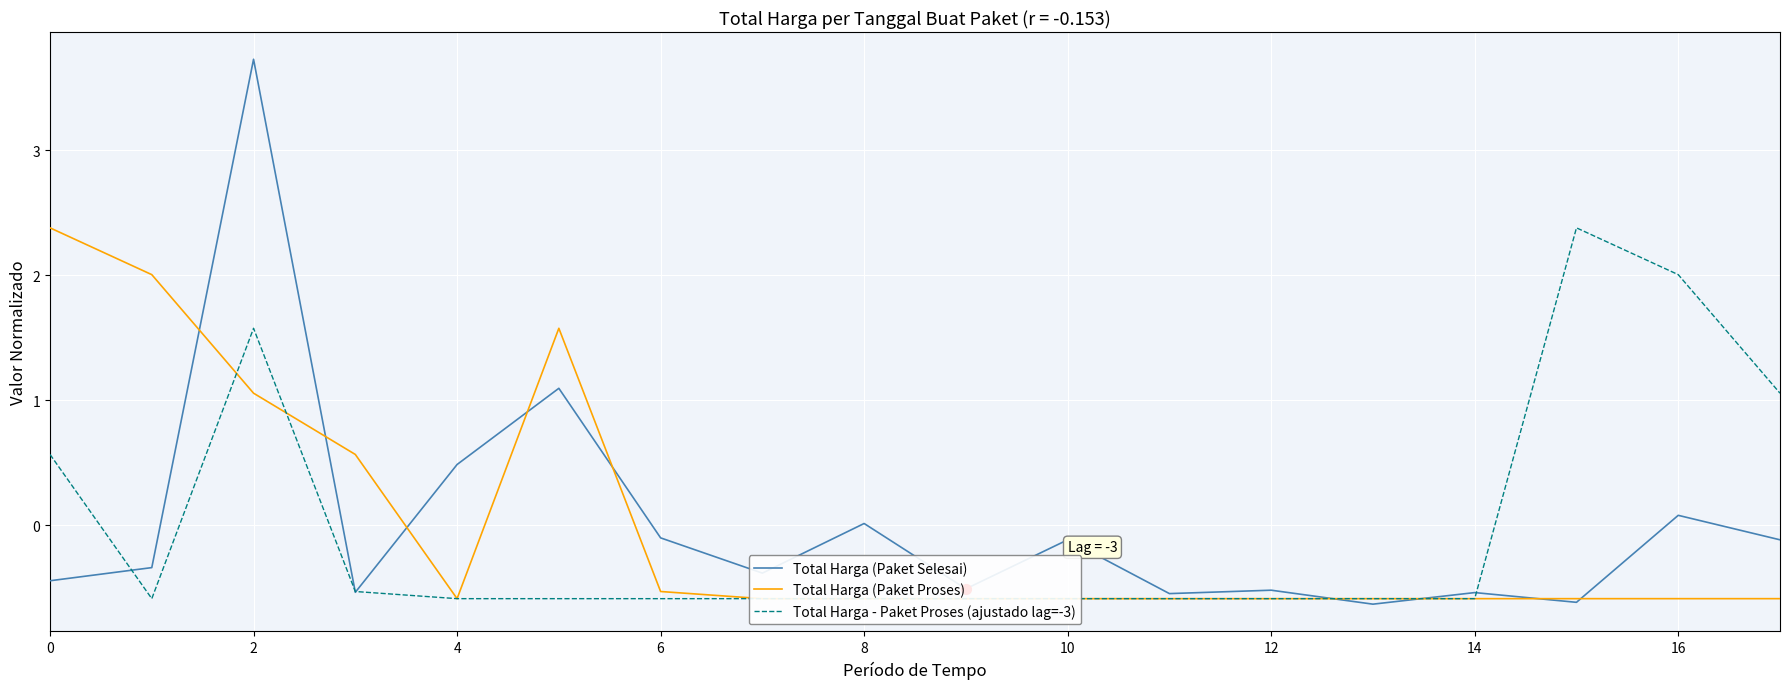

Which series contains the highest Y value?

Total Harga (Paket Selesai)